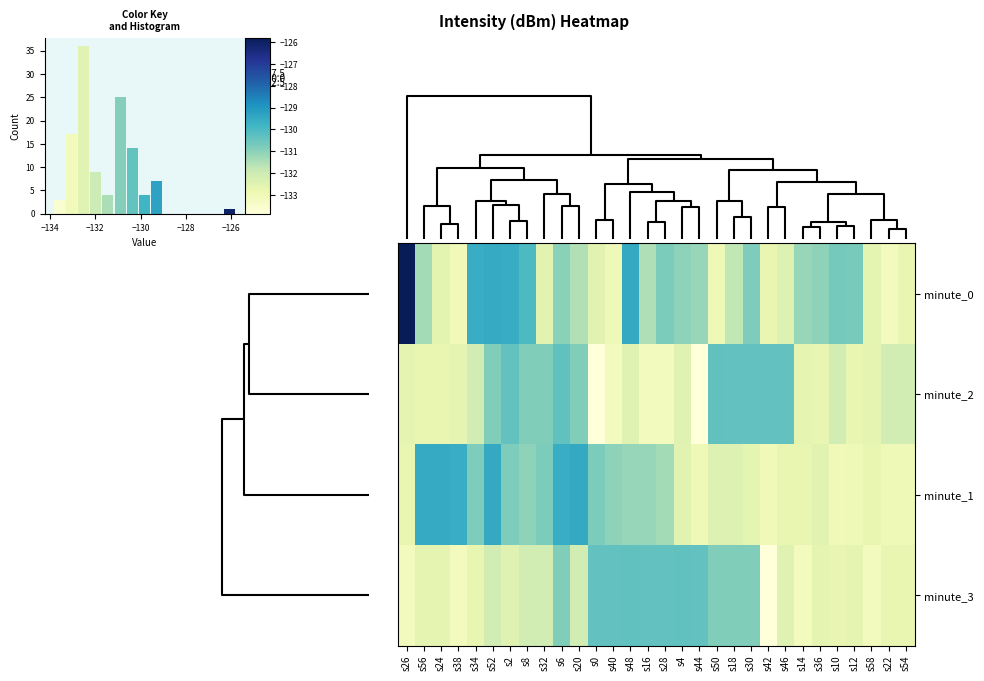

What is the difference between the maximum and minimum values in the minute_0 series?

7.4